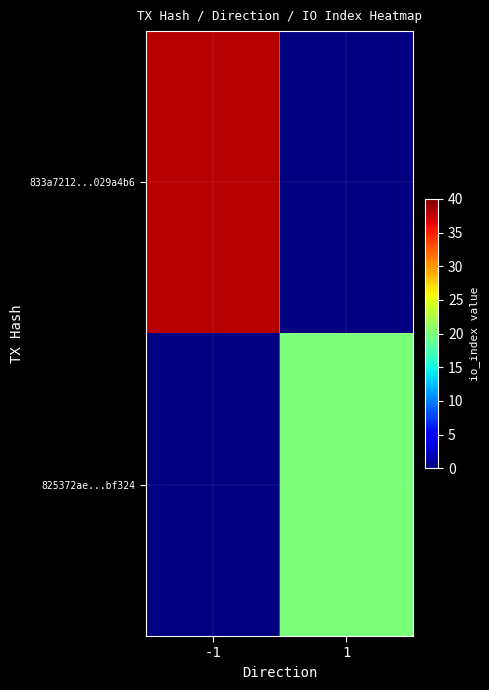

Which series has the largest range (max minus min)?

833a7212...029a4b6